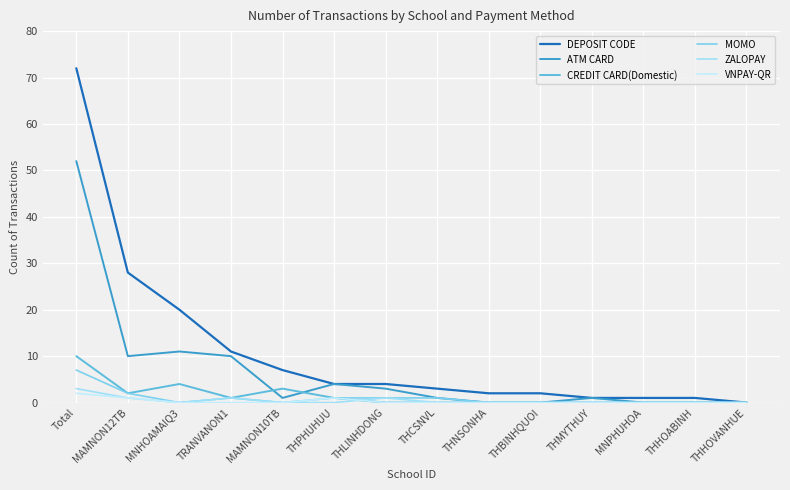

How many ZALOPAY values are between 0 and 1?

13